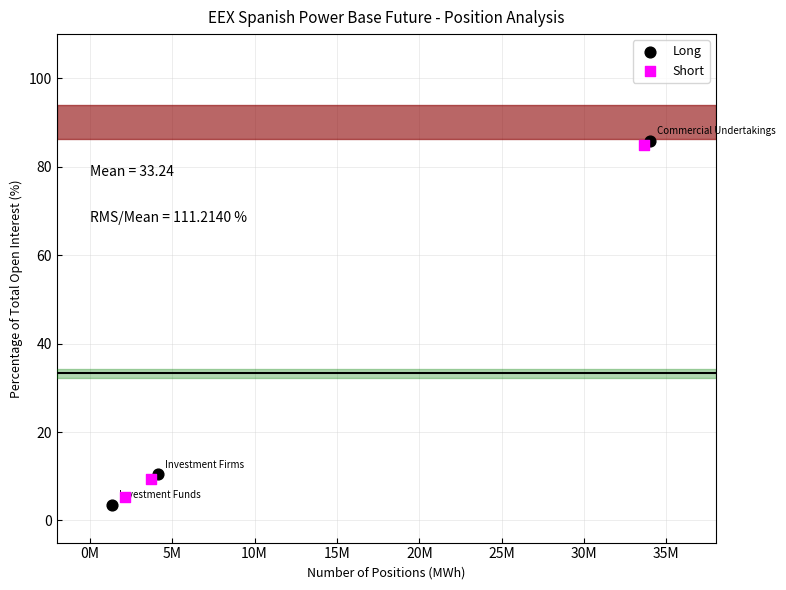

Which series has the widest spread of Y values?

Long